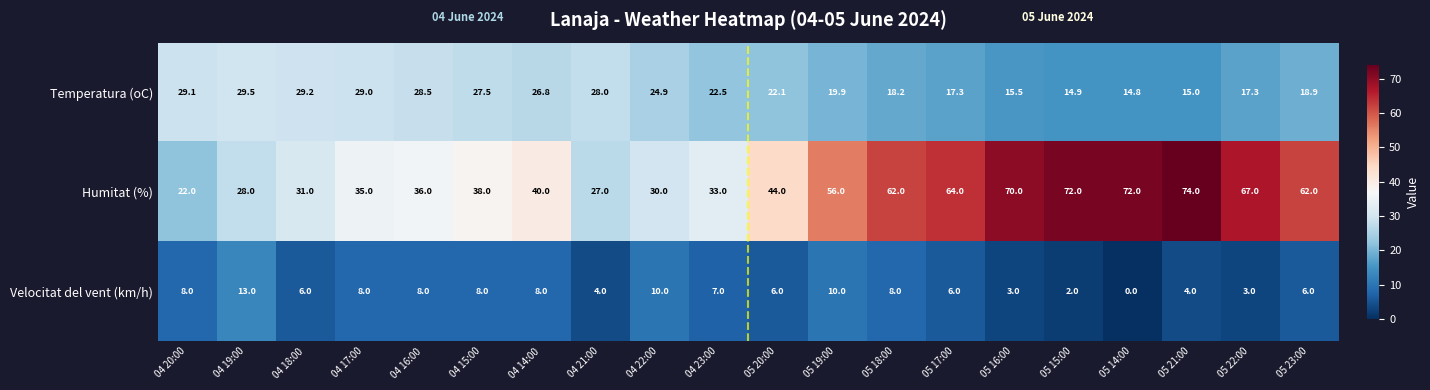

How many series are shown in this chart?

3